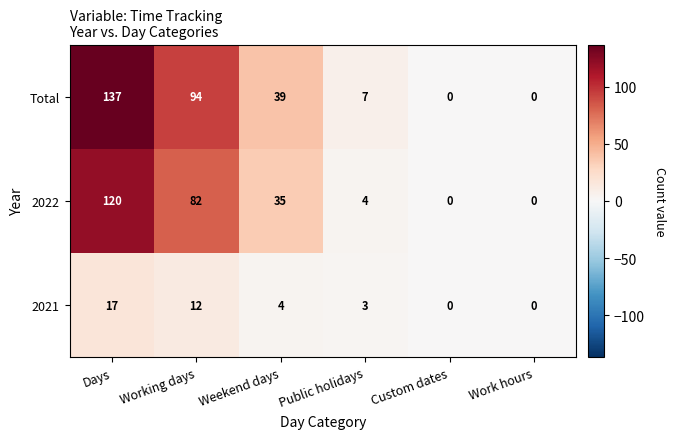

Which series has the largest range (max minus min)?

Total